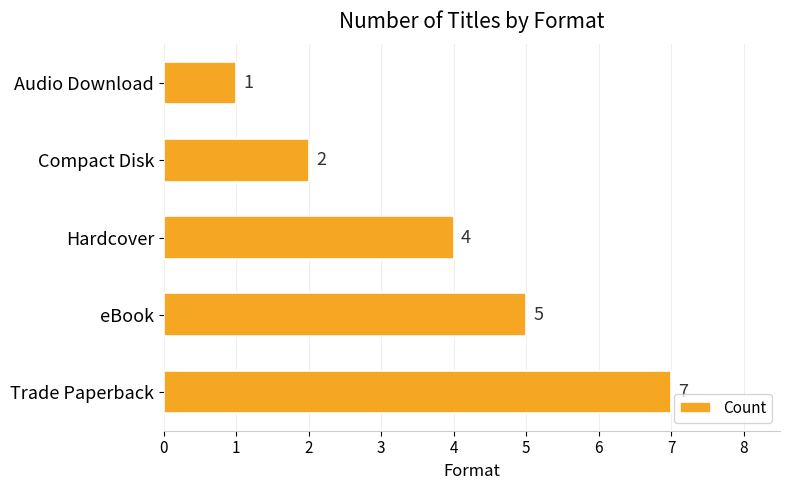

Where is the data nearest to the value 4?

Hardcover